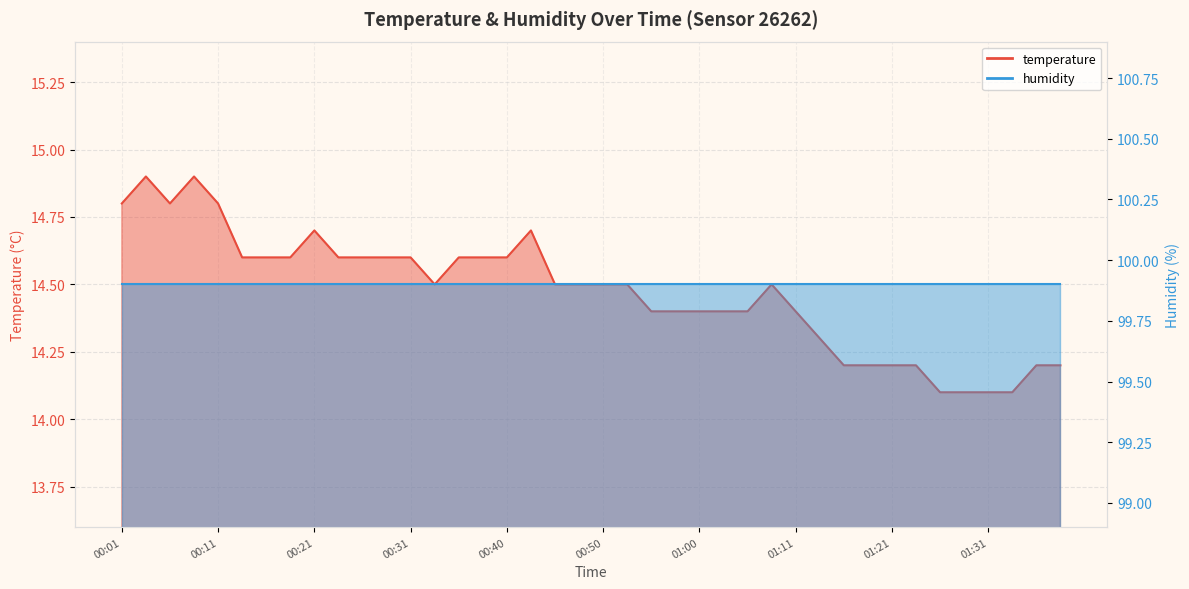

The chart shows a value of 23.4 at 00:09. True or false?

False